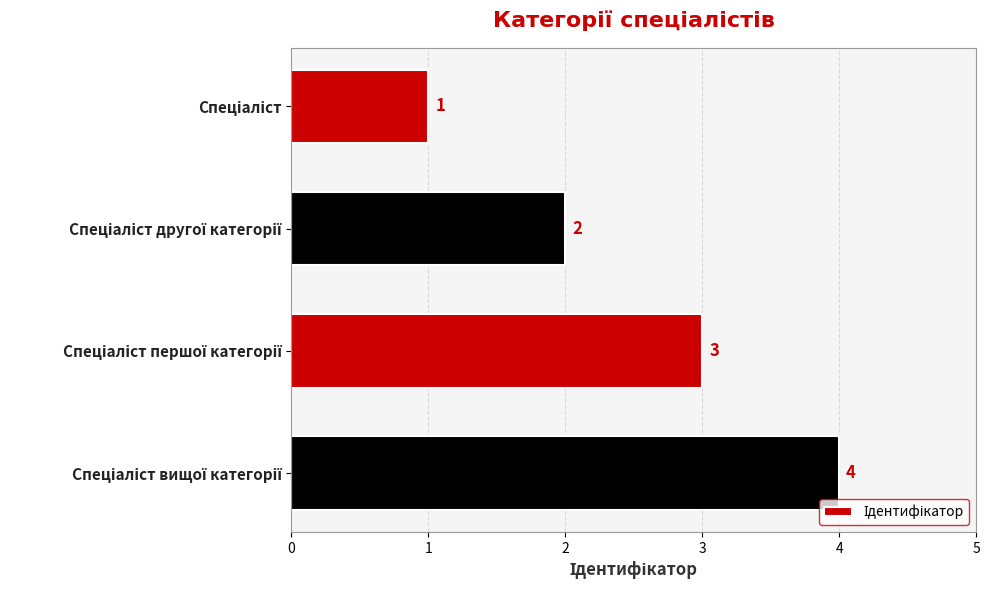

What is the greatest value displayed?

4